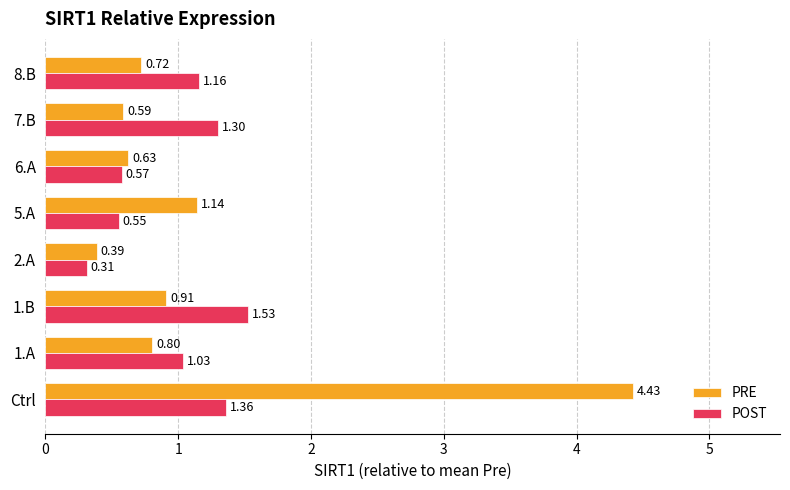

List the labels in order of POST value, smallest first.

2.A, 5.A, 6.A, 1.A, 8.B, 7.B, Ctrl, 1.B